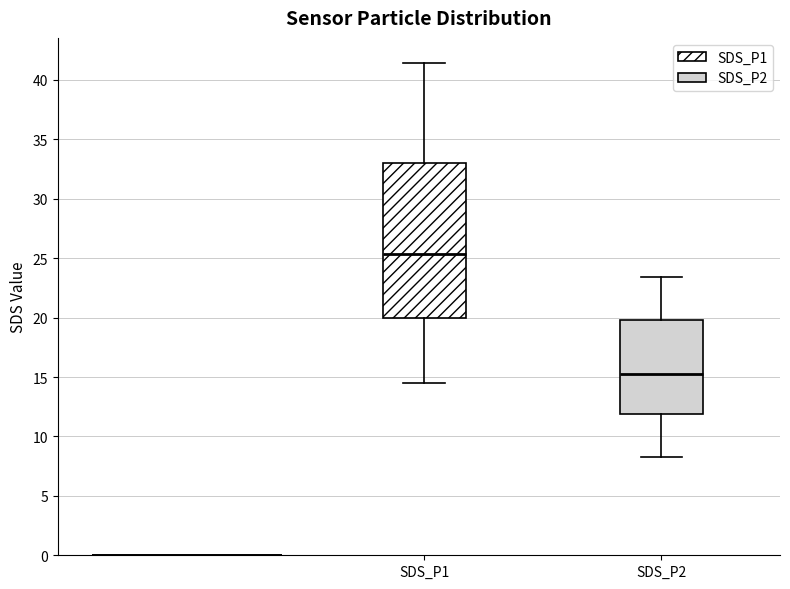

Which box's median line is the highest?

SDS_P1